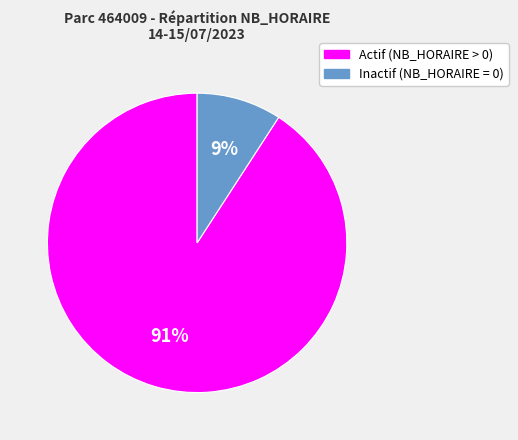

Is there any slice that represents more than half of the pie?

Yes